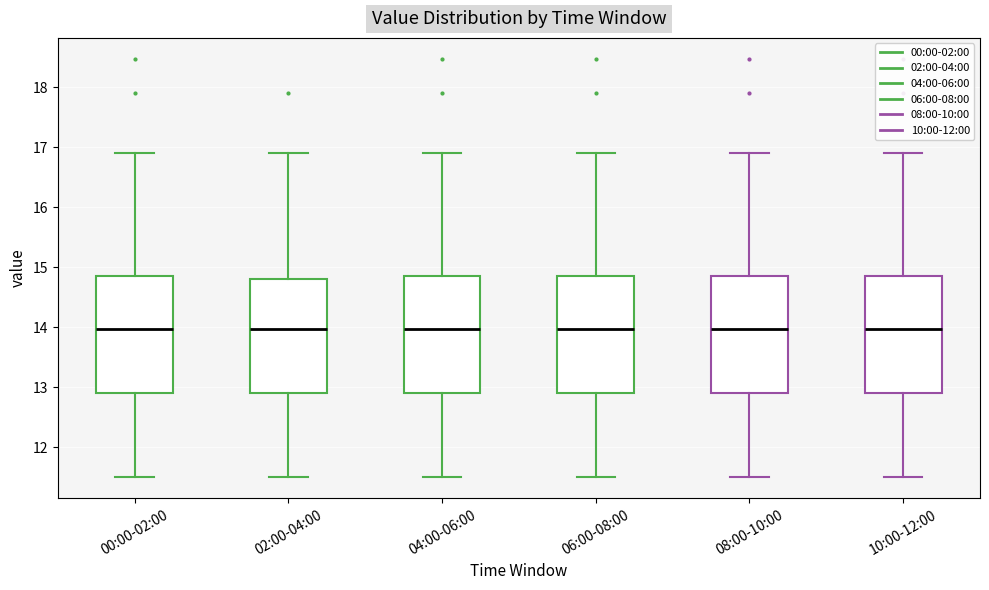

Reading left to right, read every box against the y-axis: the position of its median line, the range the box covers, and the ends of its whiskers. The values are not printed on the chart, so give them approximately, as read against the axis.

00:00-02:00: median 14.0, box 12.9 to 14.9, whiskers 11.5 to 16.9
02:00-04:00: median 14.0, box 12.9 to 14.8, whiskers 11.5 to 16.9
04:00-06:00: median 14.0, box 12.9 to 14.9, whiskers 11.5 to 16.9
06:00-08:00: median 14.0, box 12.9 to 14.9, whiskers 11.5 to 16.9
08:00-10:00: median 14.0, box 12.9 to 14.9, whiskers 11.5 to 16.9
10:00-12:00: median 14.0, box 12.9 to 14.9, whiskers 11.5 to 16.9